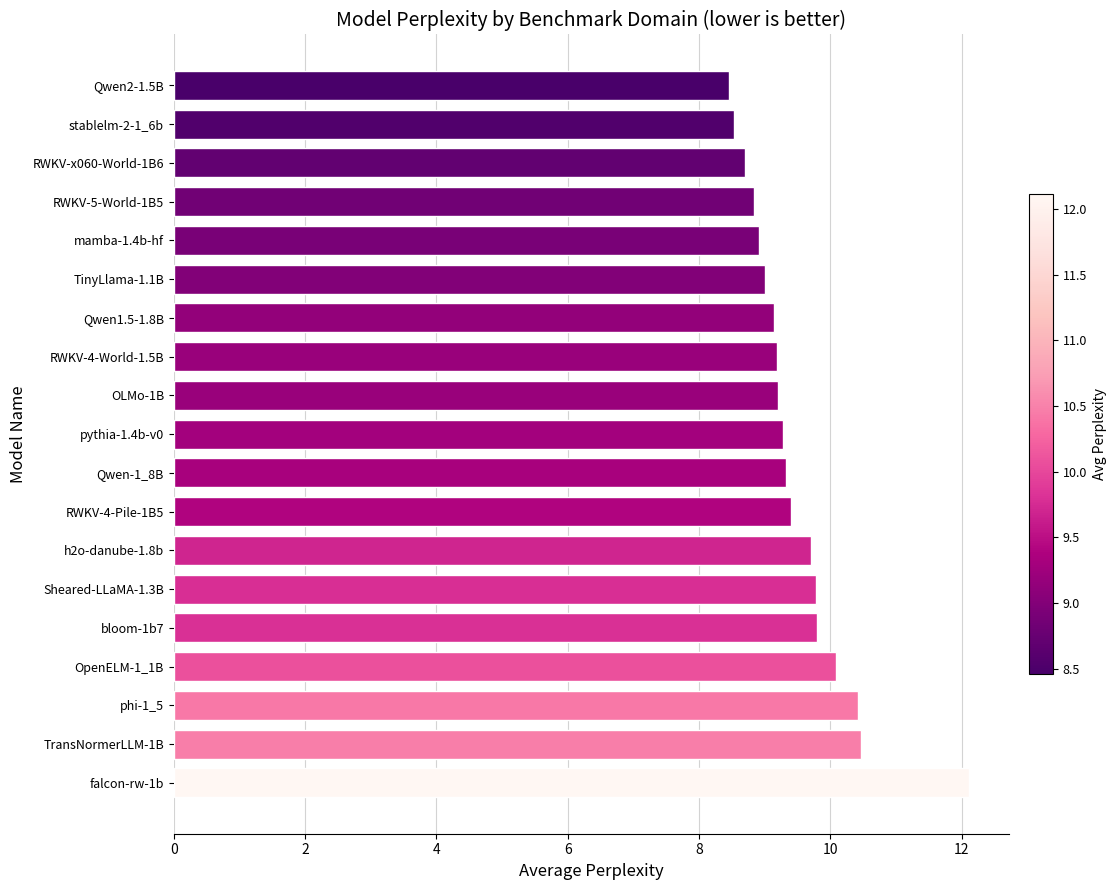

Between Qwen2-1.5B and OpenELM-1_1B, which is larger?

OpenELM-1_1B